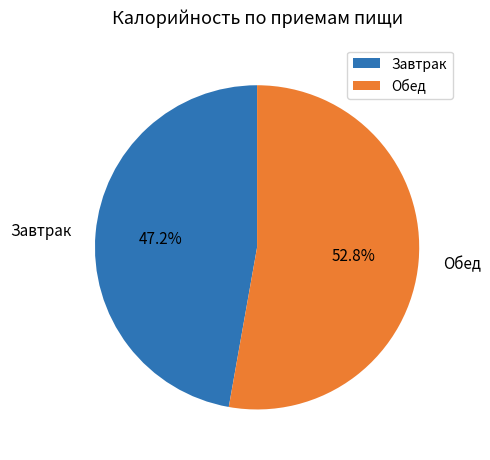

To the nearest percent, what portion does Завтрак represent?

47%